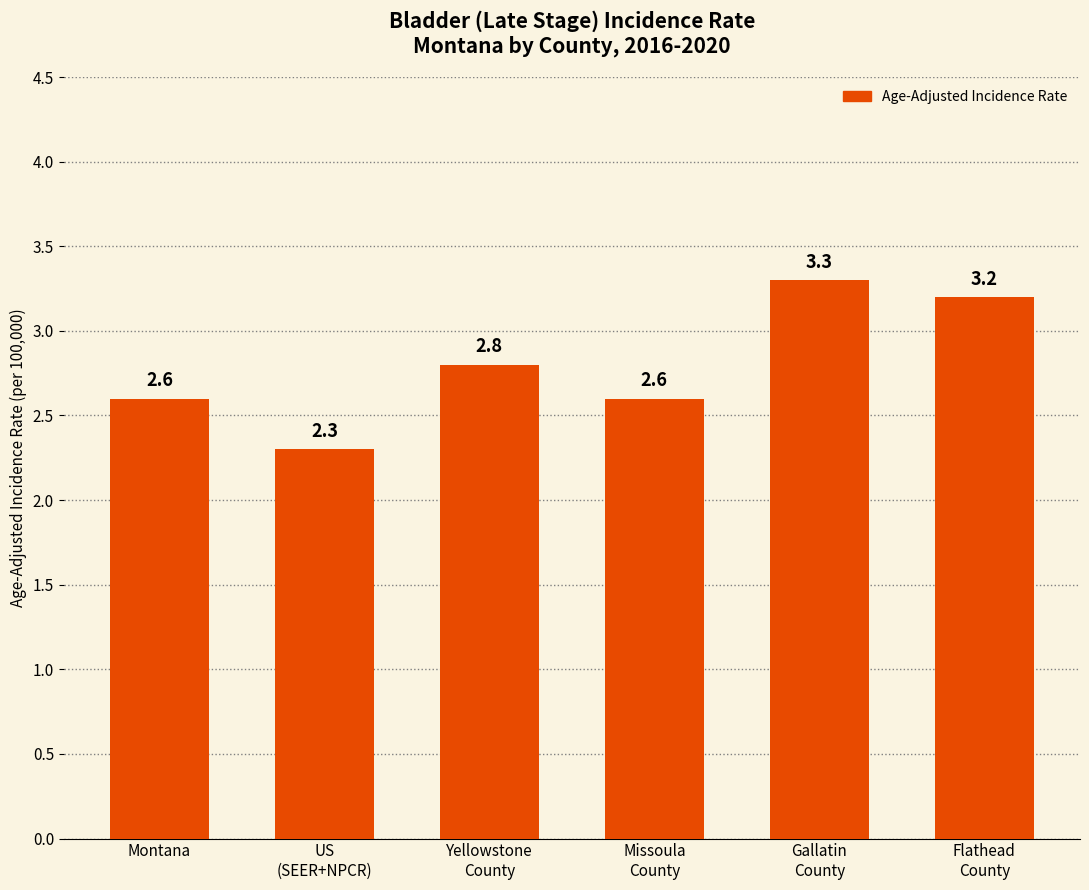

Which label corresponds to the largest value in the chart?

Gallatin
County